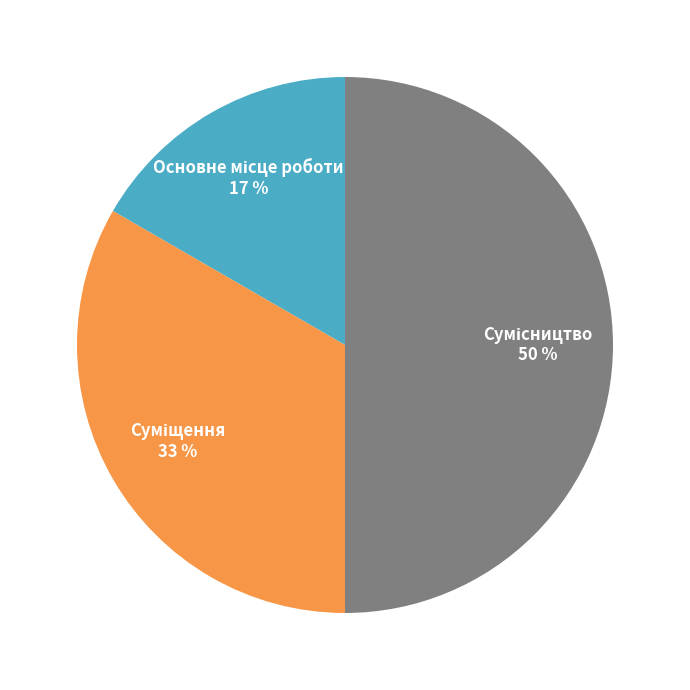

To the nearest percent, what is the average slice percentage?

33%